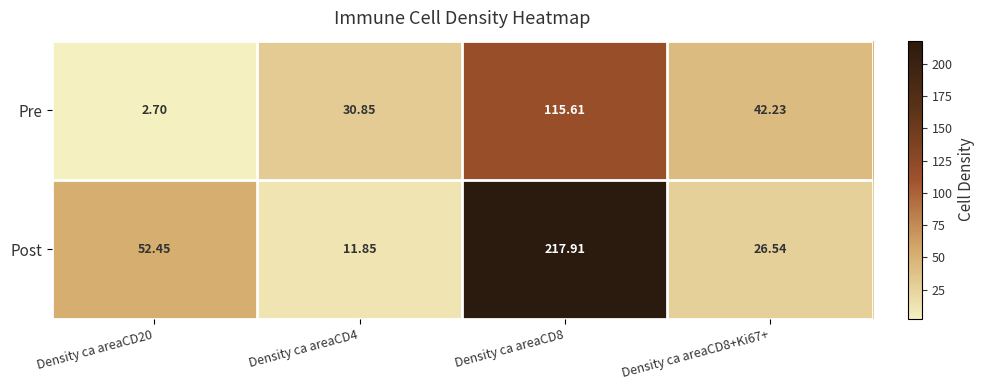

What is the total value across all series at Density ca areaCD4?

42.7